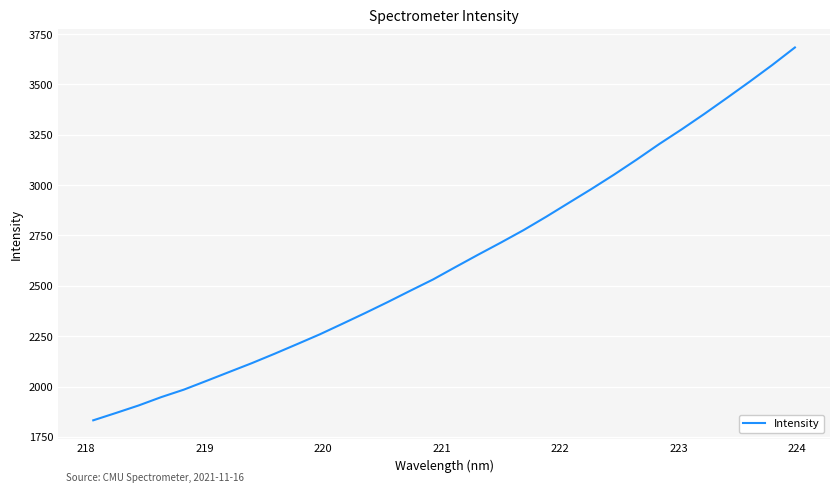

How many series are shown in this chart?

1